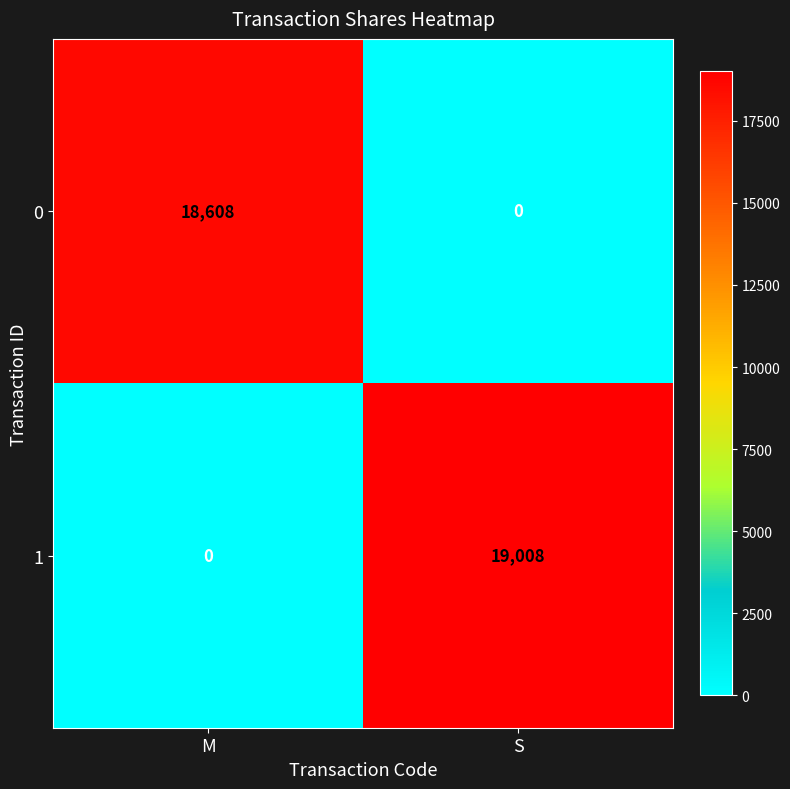

At which category is the sum across all series the highest?

S